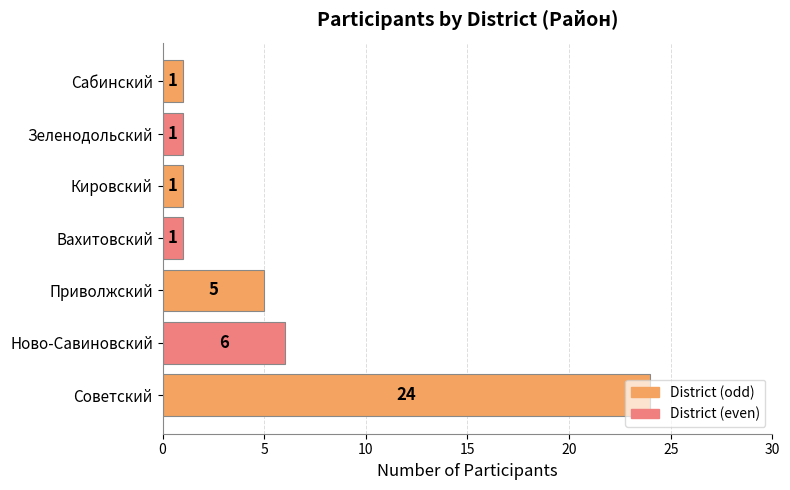

Which label corresponds to the largest value in the chart?

Советский